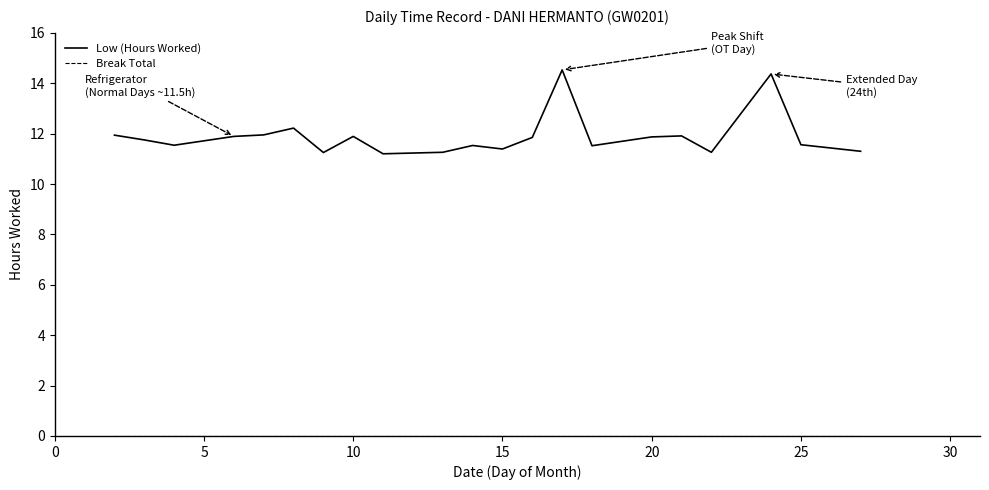

Which series has the largest range (max minus min)?

Low (Hours Worked)